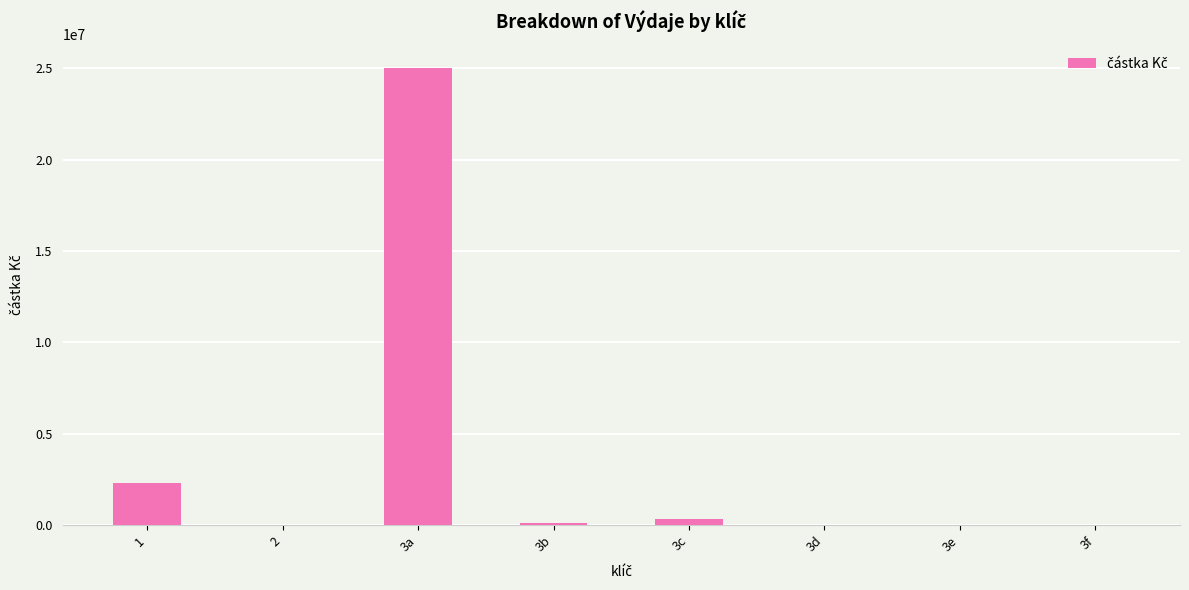

Is it true that the value at 3f is 10252101.0?

False